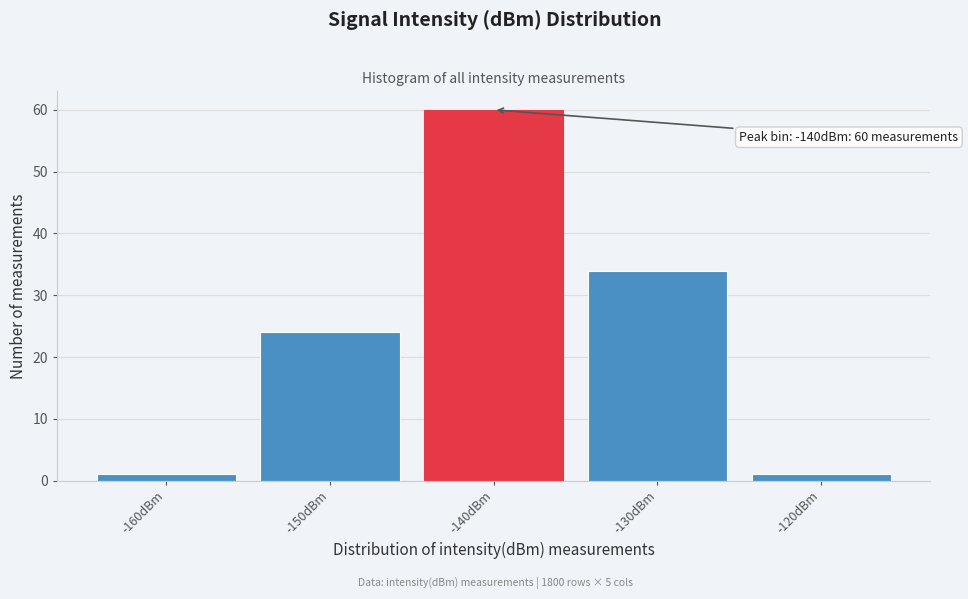

Reading left to right, list all the values displayed in this chart.

-160dBm=1	-150dBm=24	-140dBm=60	-130dBm=34	-120dBm=1